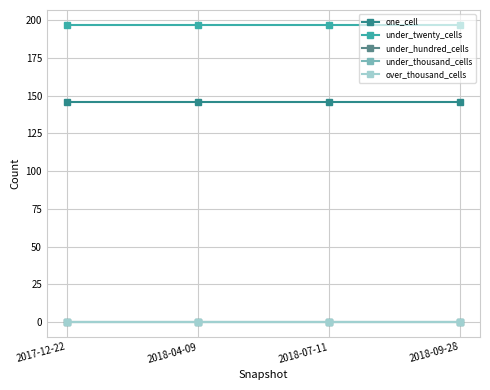

Is this an area chart (filled region under the line)?

No